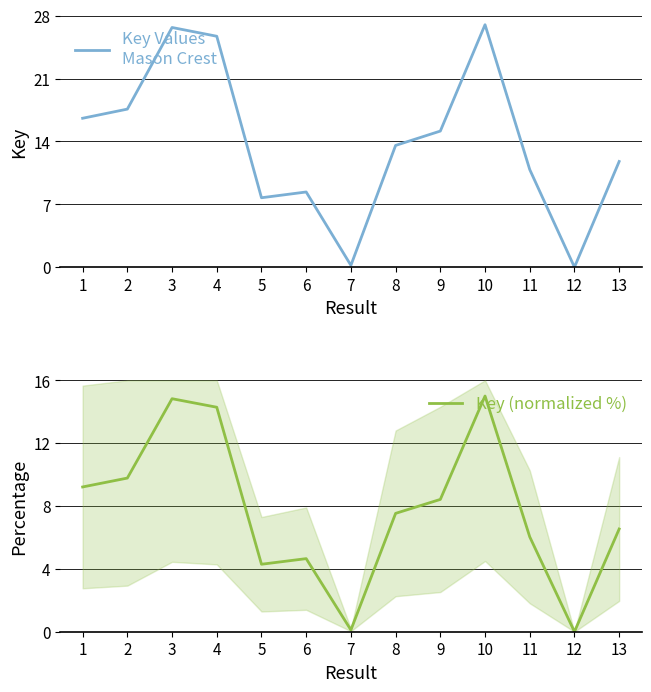

The Key (normalized %) series shows 9.2 at 1. True or false?

True